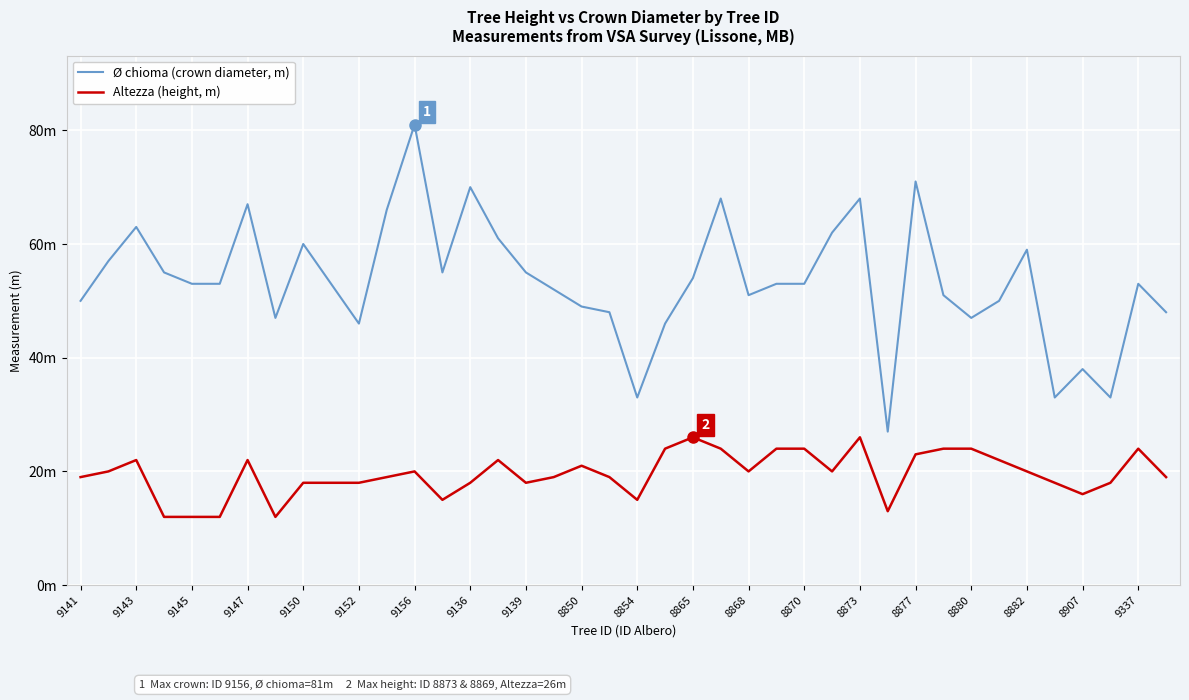

Reading right to left, what are all the values shown in this chart?

Ø chioma (crown diameter, m): 48	53	33	38	33	59	50	47	51	71	27	68	62	53	53	51	68	54	46	33	48	49	52	55	61	70	55	81	66	46	53	60	47	67	53	53	55	63	57	50
Altezza (height, m): 19	24	18	16	18	20	22	24	24	23	13	26	20	24	24	20	24	26	24	15	19	21	19	18	22	18	15	20	19	18	18	18	12	22	12	12	12	22	20	19